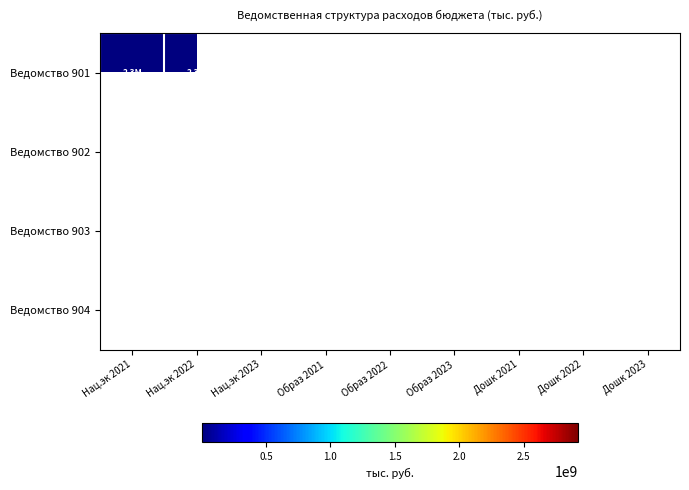

List the series in order of their peak value, highest first.

Ведомство 902, Ведомство 903, Ведомство 904, Ведомство 901